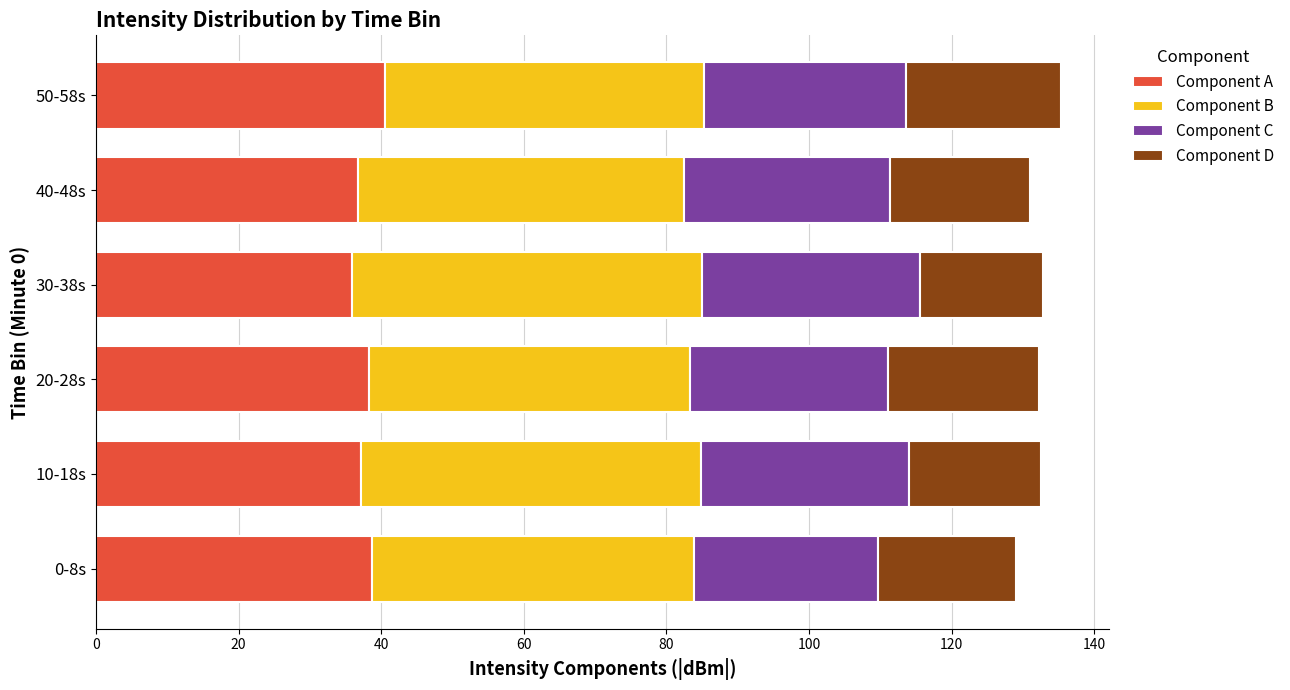

True or false: Component A has a value of 38.7 at 0-8s.

True